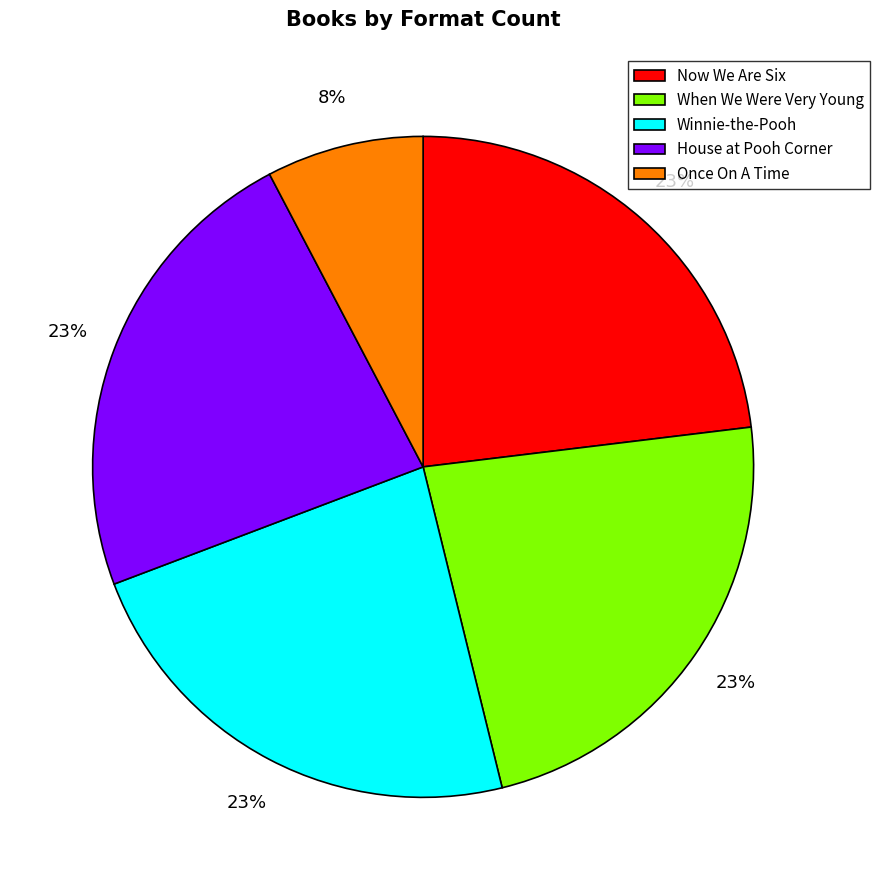

What is the ratio of the value at When We Were Very Young to the value at House at Pooh Corner?

1.0